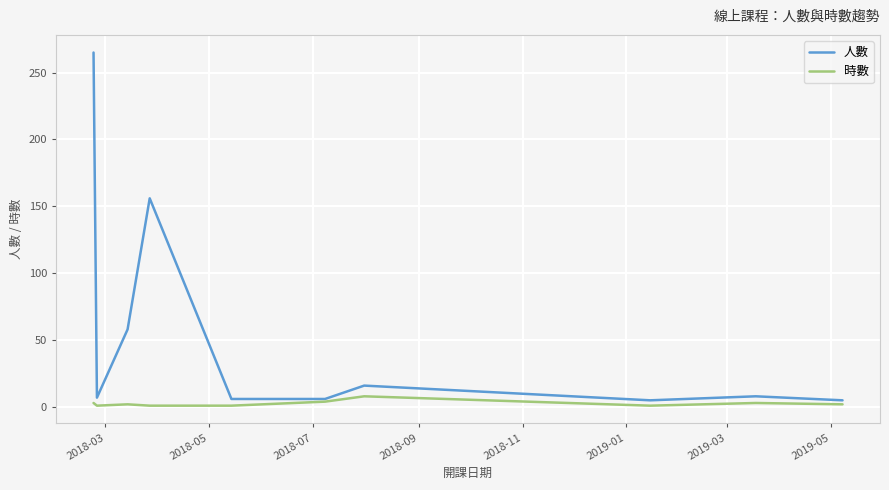

What is the average value of the 人數 series?

53